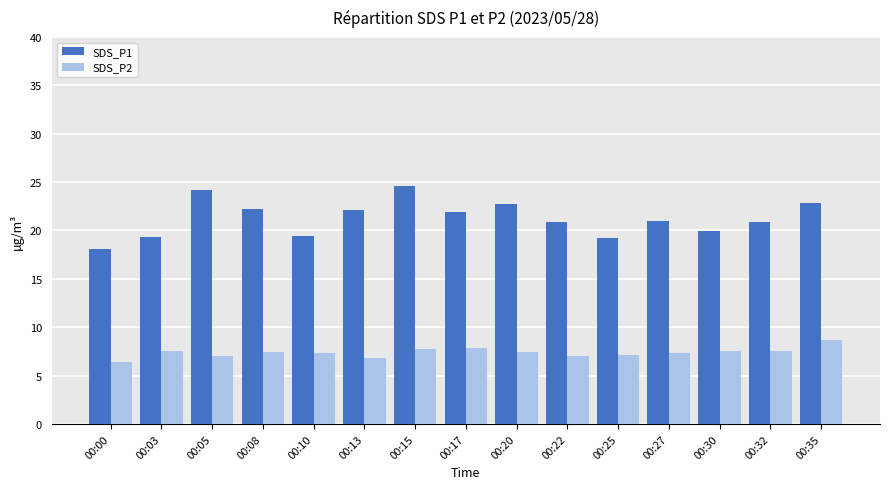

Count the number of data series in this chart.

2